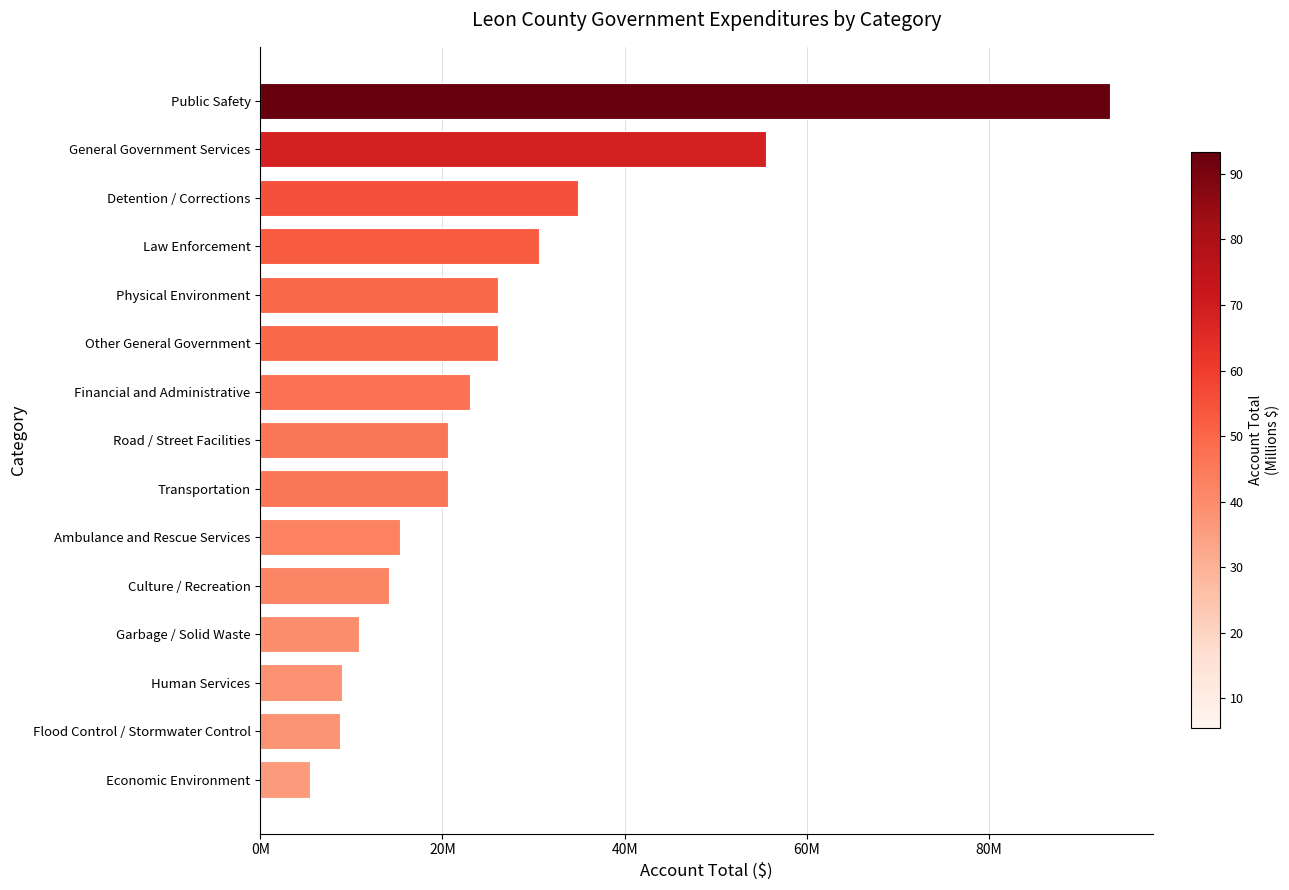

Which label corresponds to the largest value in the chart?

Public Safety